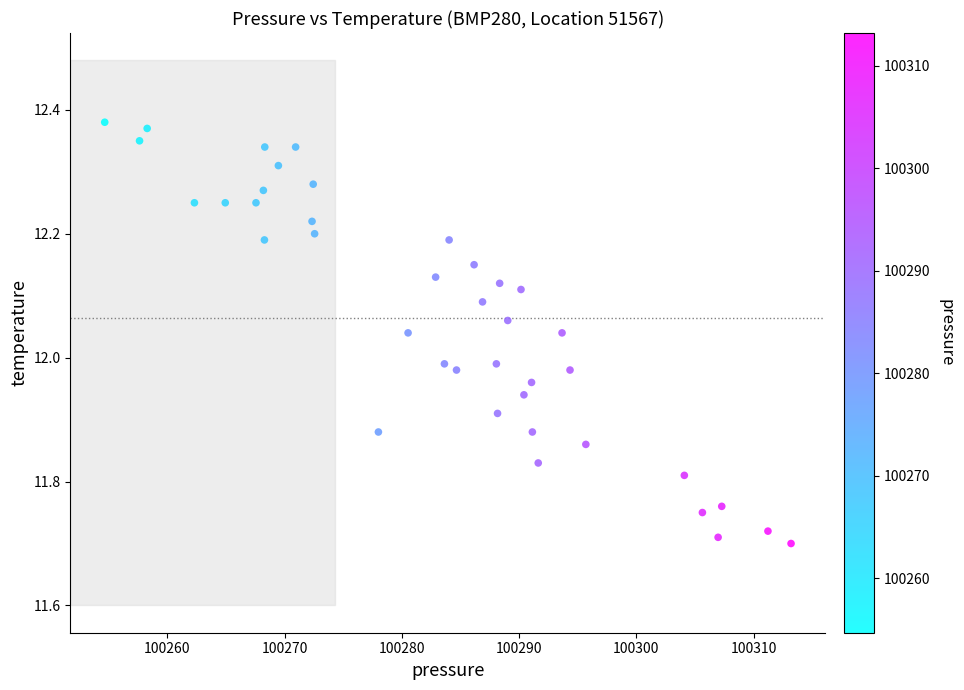

What is the range of Y values (max minus min)?

0.7